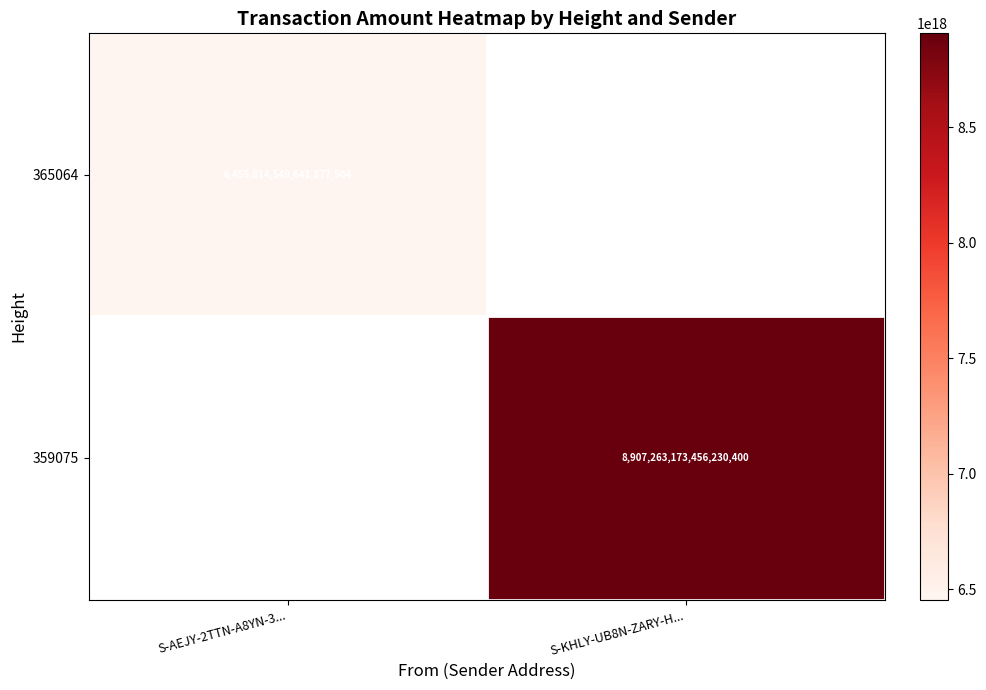

Is it true that 365064 equals 3656707411443053056 at S-AEJY-2TTN-A8YN-3...?

False